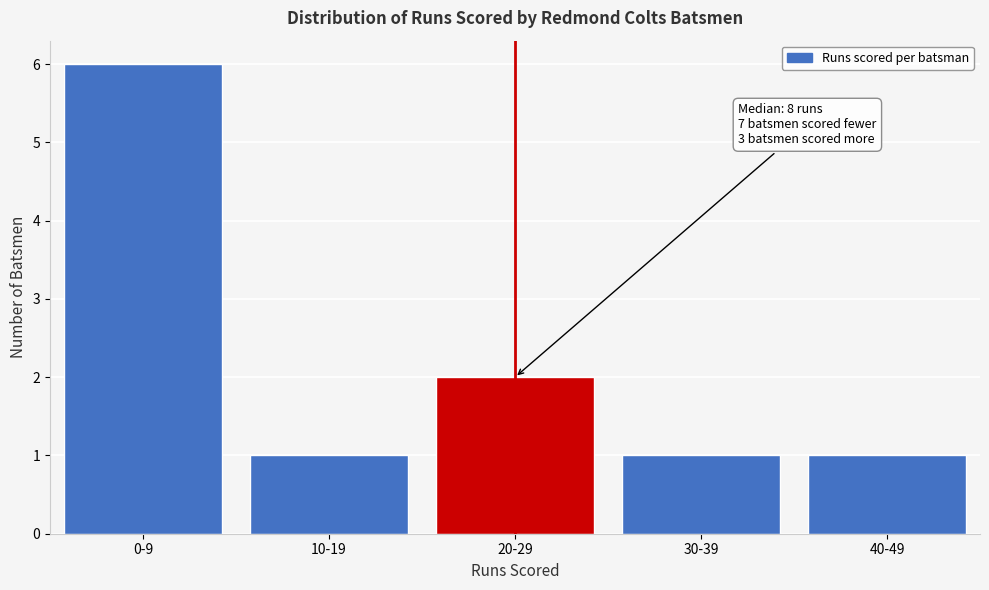

Reading left to right, list all the values displayed in this chart.

0-9=6	10-19=1	20-29=2	30-39=1	40-49=1